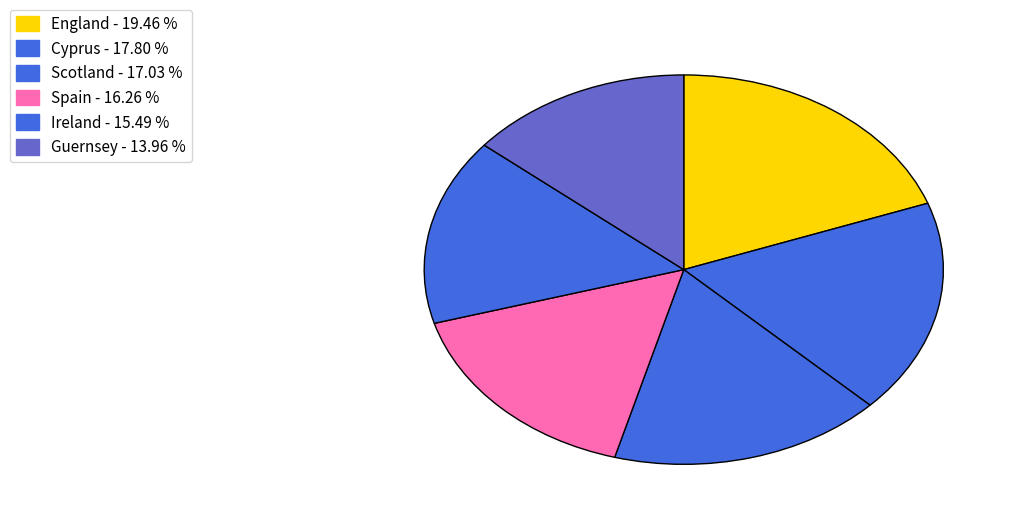

How many segments does this pie chart have?

6